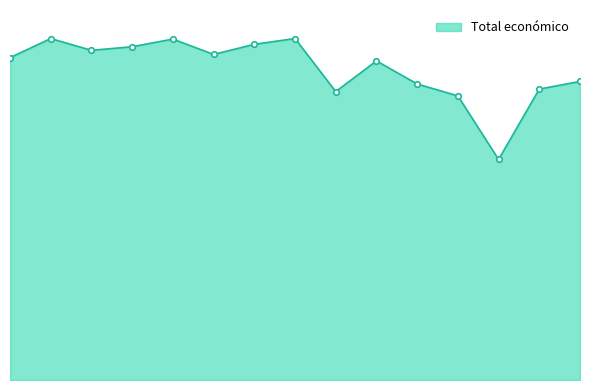

Is this an area chart (filled region under the line)?

Yes